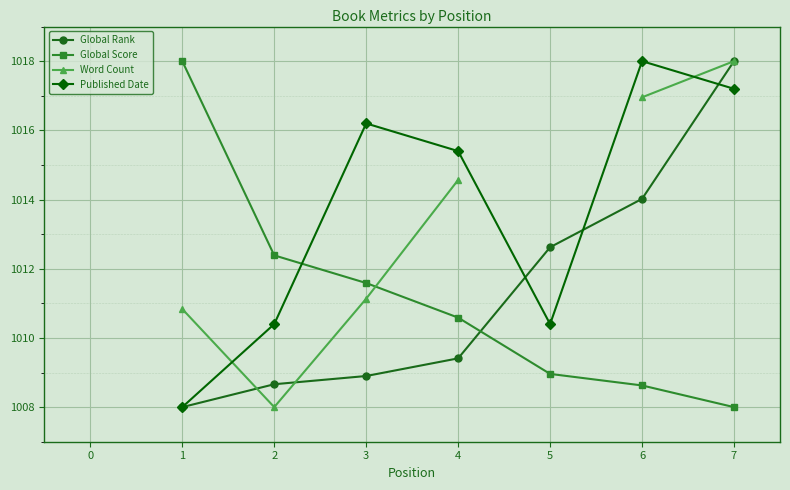

True or false: Published Date has a value of 1015.4 at 4.

True